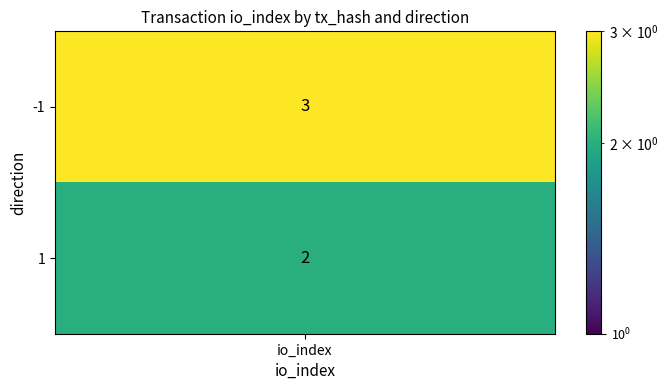

At which category is the sum across all series the highest?

io_index